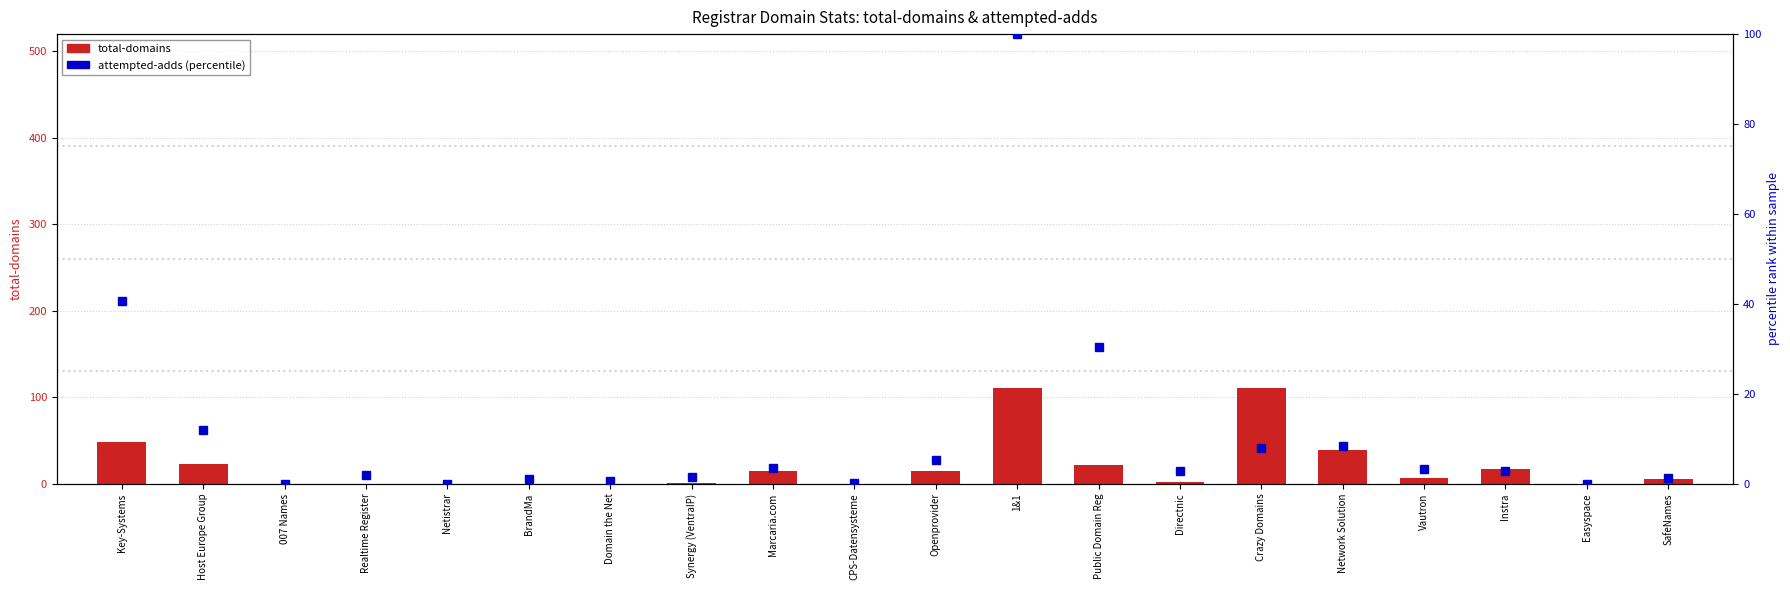

What is the spread (max minus min) of values at Host Europe Group?

11.0